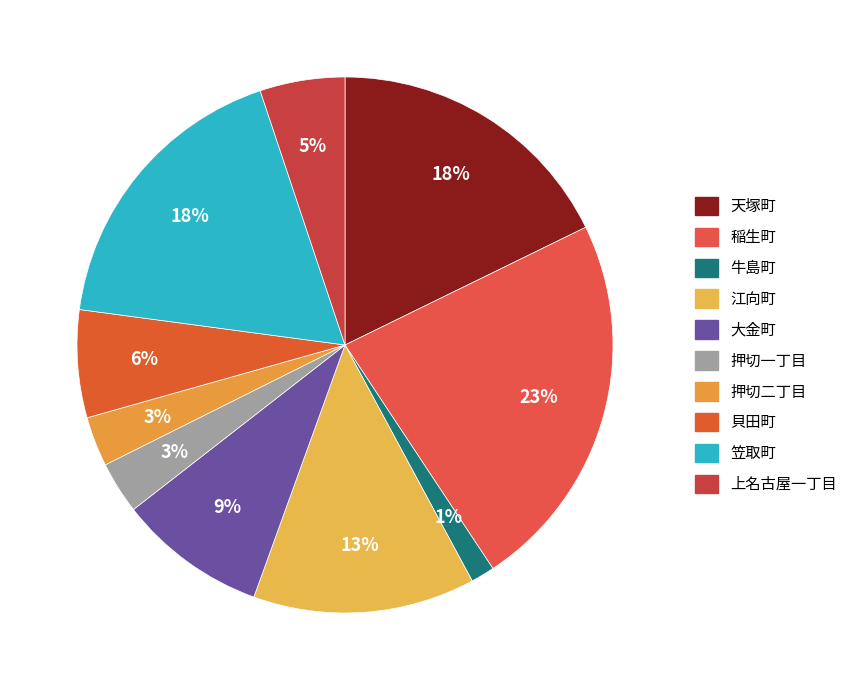

What is the change in value from 稲生町 to 大金町?

-2007